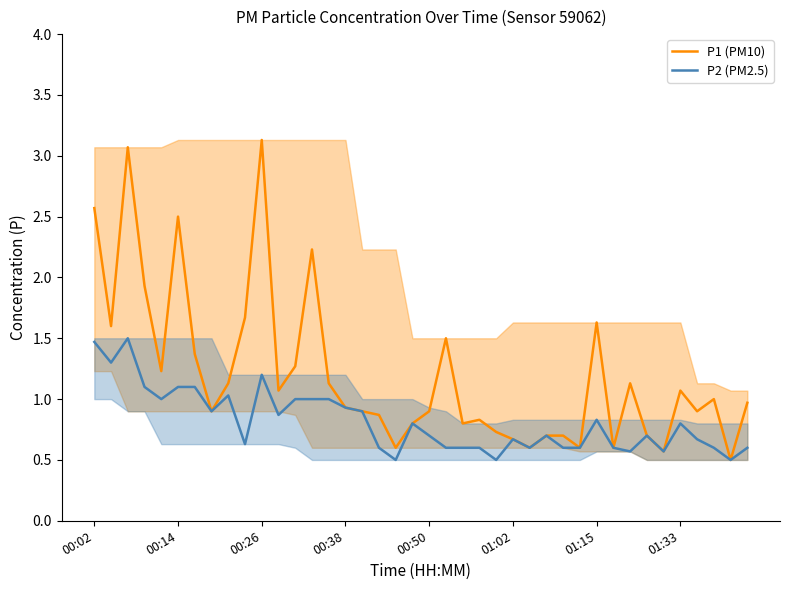

What position from the left is 00:02?

1